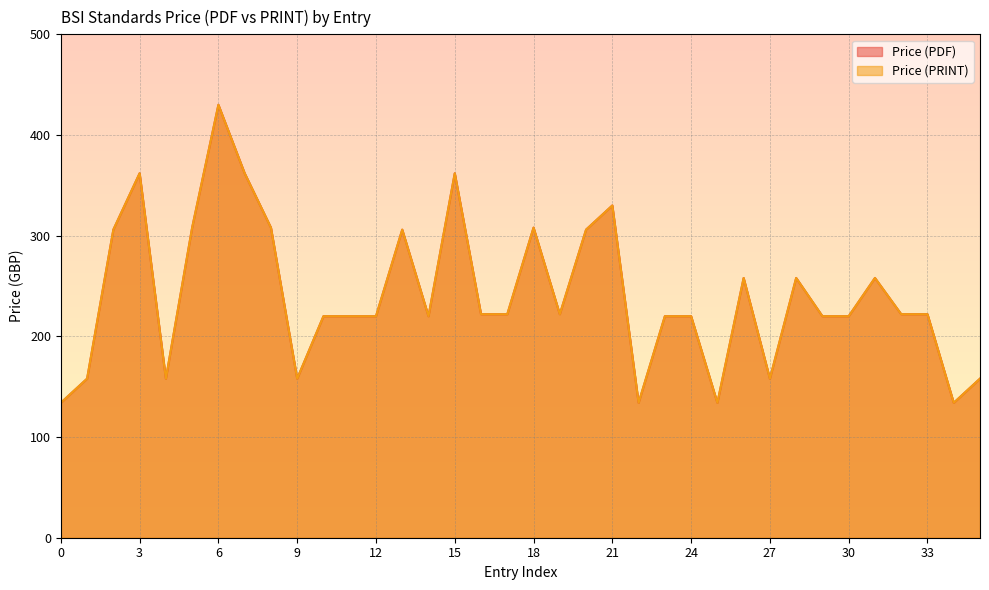

Count the number of data series in this chart.

2